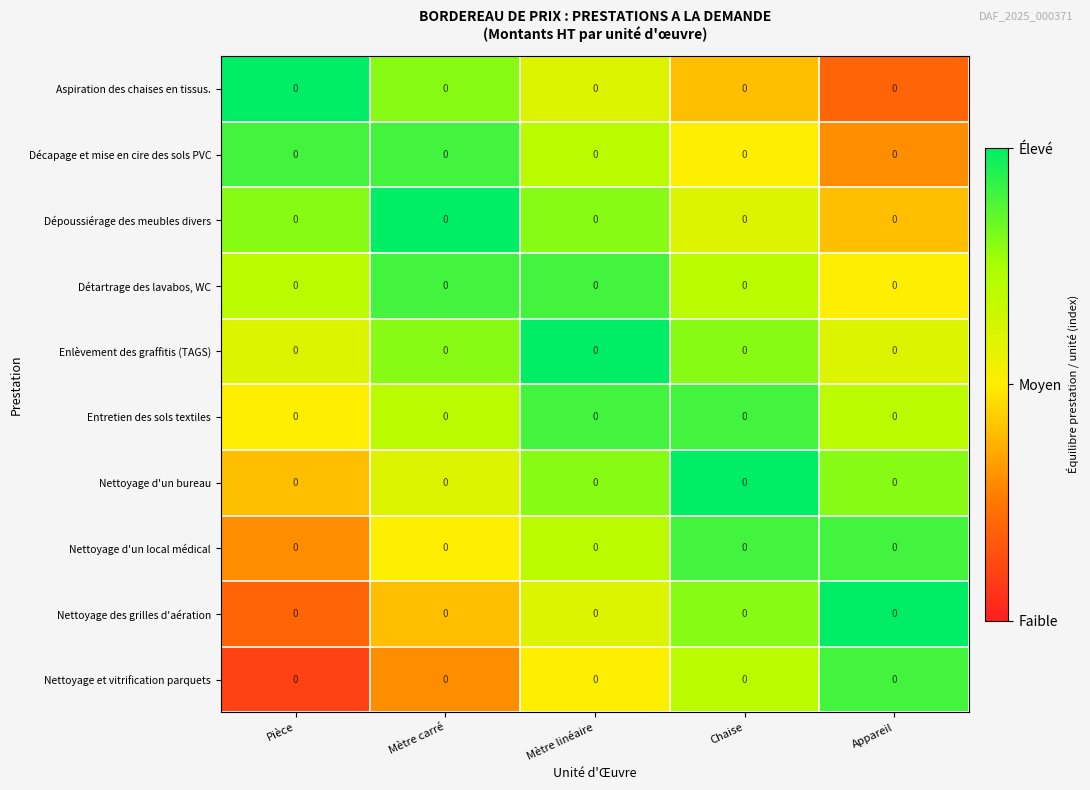

Which category has the lowest value across all series?

Pièce